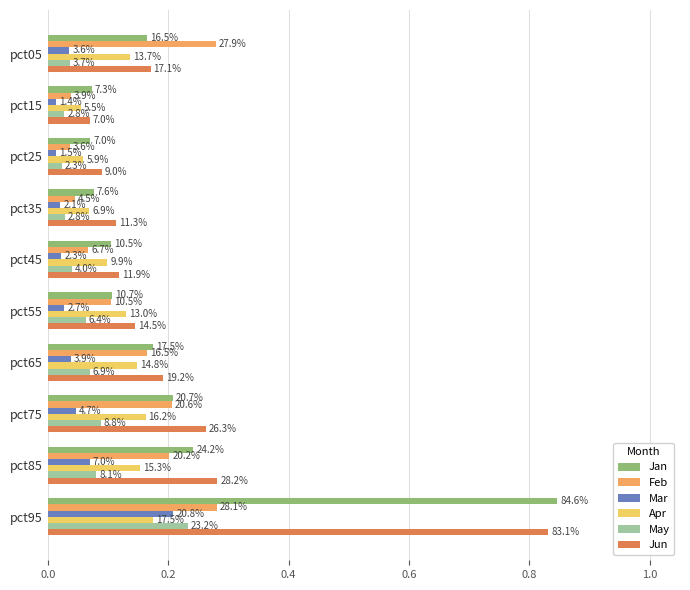

What is the difference between the maximum and minimum values in the Mar series?

0.2